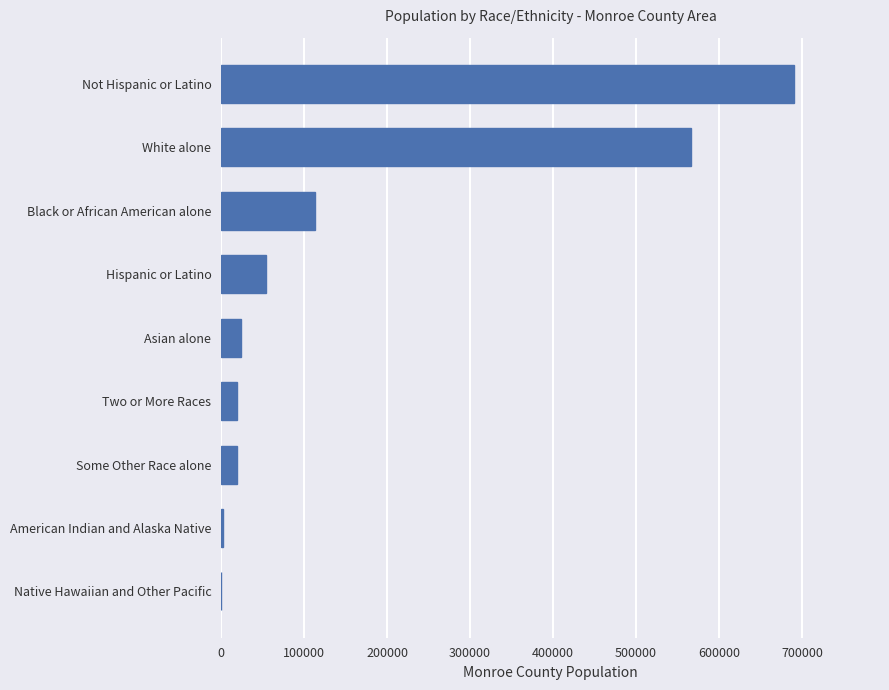

Is it true that the value at White alone is 927880?

False